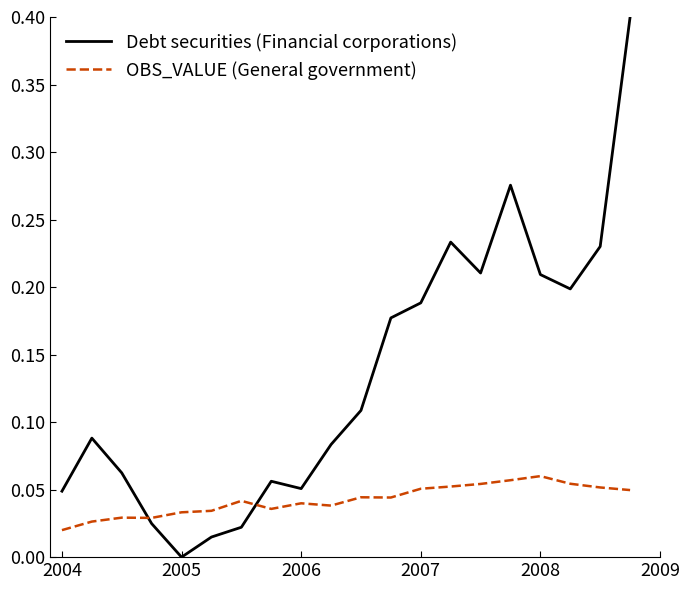

At how many categories does at least one series exceed 0?

20